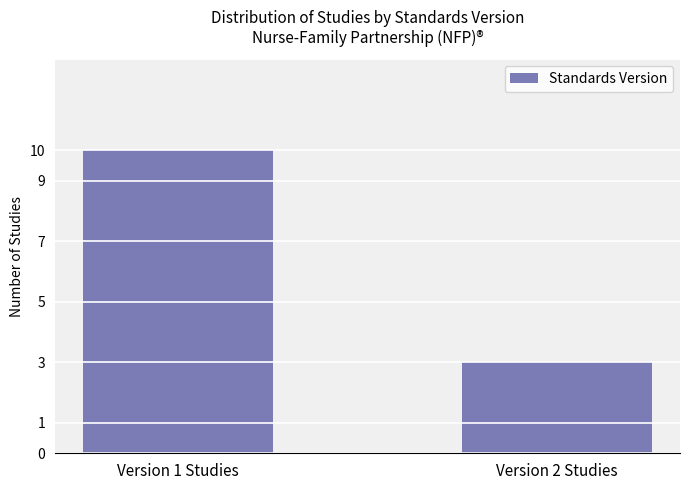

What is the label of the 2nd bar from the right?

Version 1 Studies